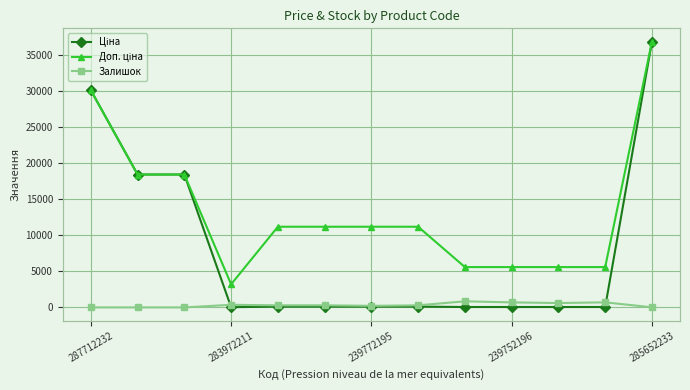

Rank the series by their average value, from lowest to highest.

Залишок, Ціна, Доп. ціна